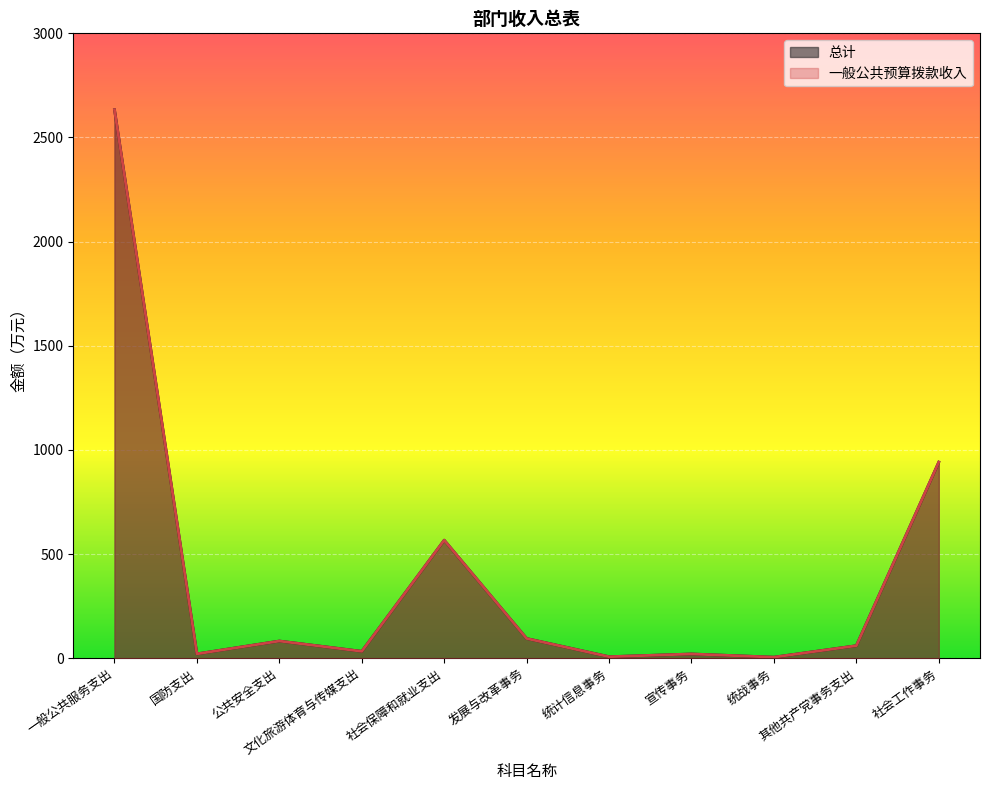

List the series in order of their peak value, lowest first.

总计, 一般公共预算拨款收入